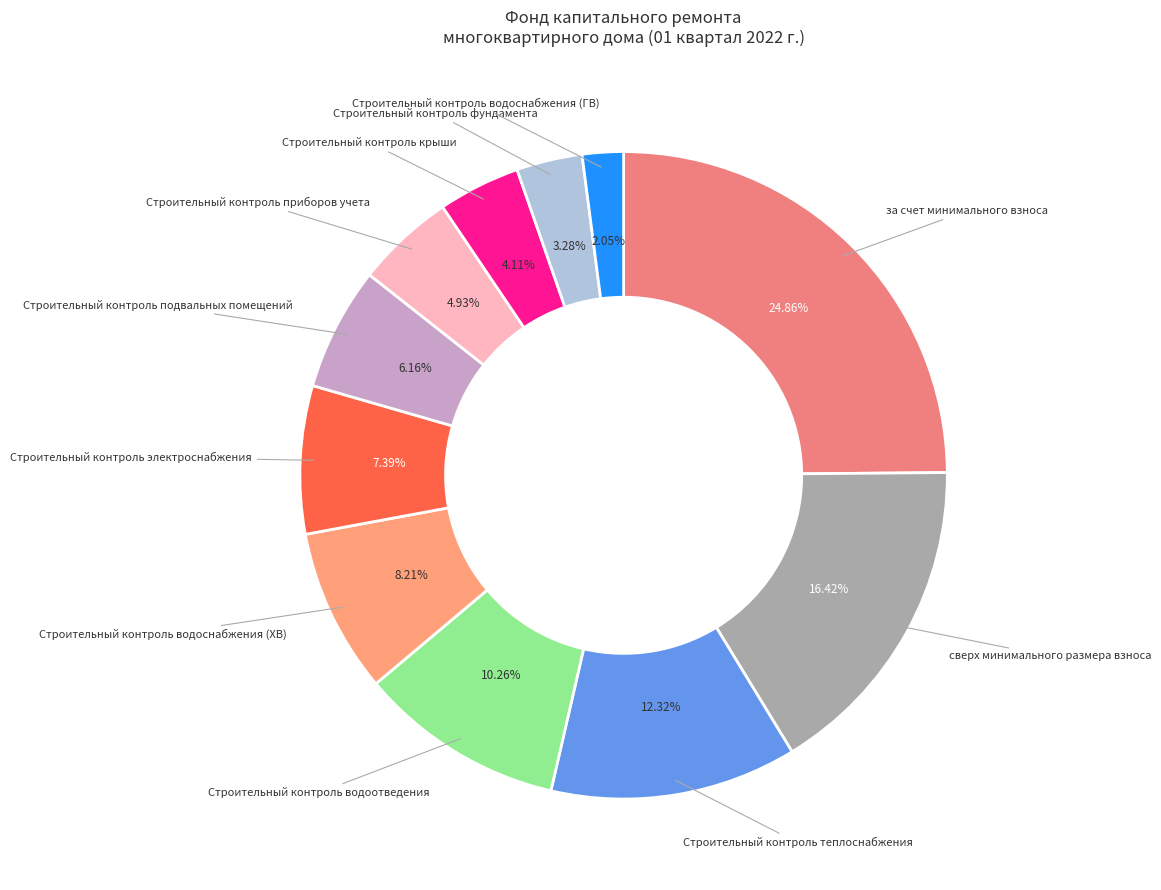

What percentage is NOT represented by Строительный контроль теплоснабжения?

87.7%